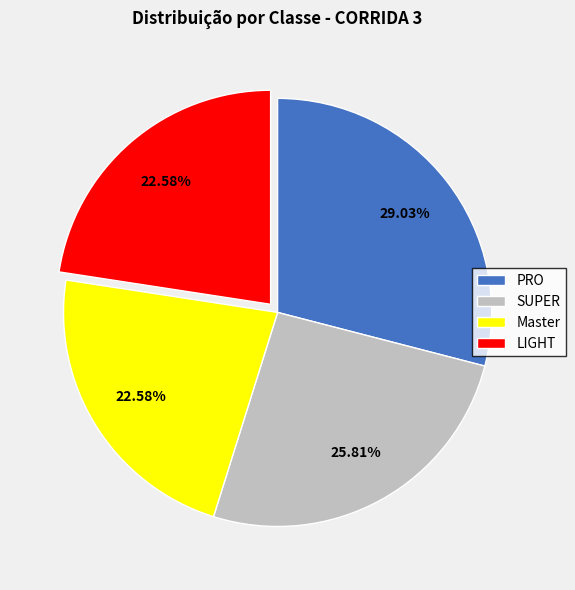

To the nearest percent, what portion does Master represent?

23%